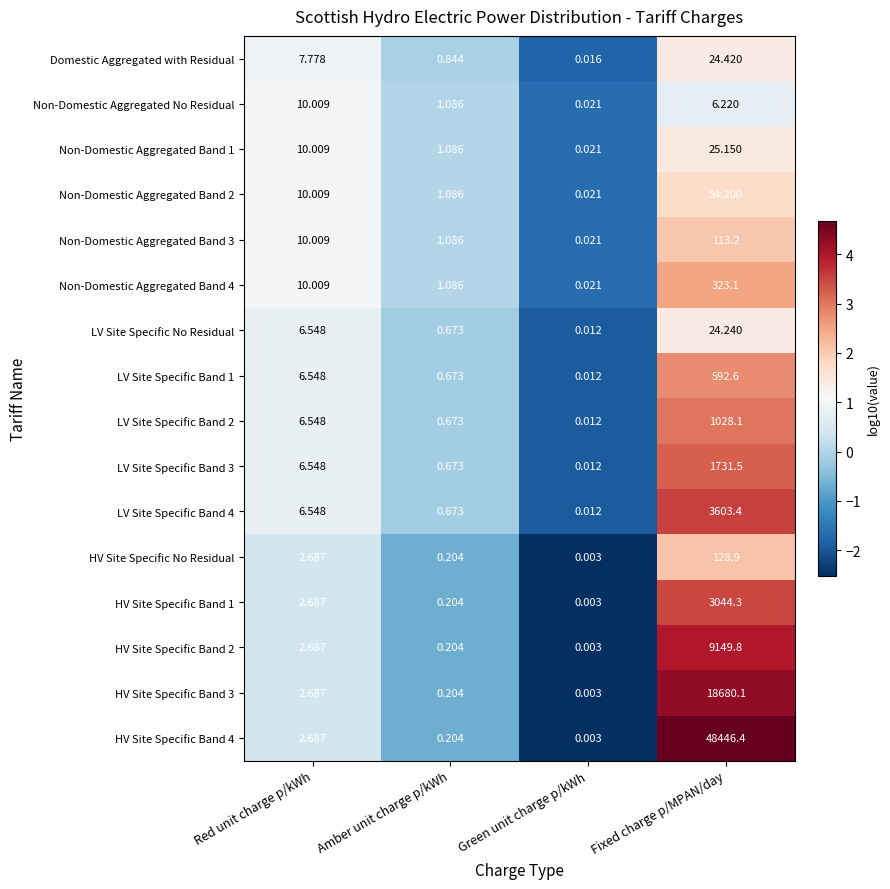

Rank the categories by Non-Domestic Aggregated Band 3 value from lowest to highest.

Green unit charge p/kWh, Amber unit charge p/kWh, Red unit charge p/kWh, Fixed charge p/MPAN/day